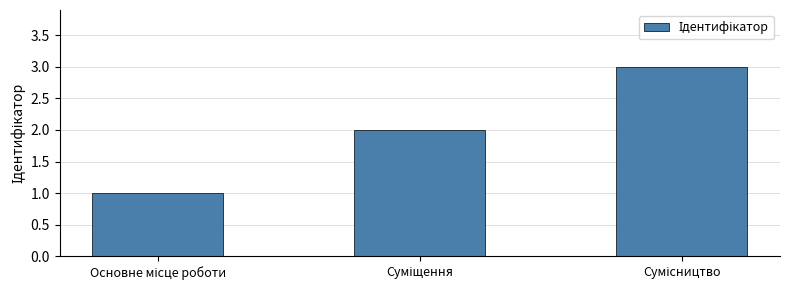

What is the greatest value displayed?

3